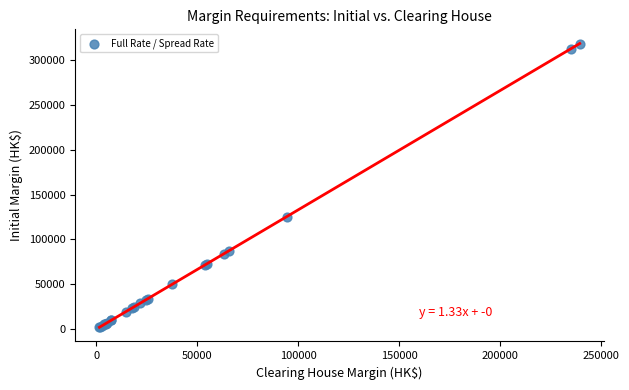

What Y value in the scatter plot is closest to 160191?

125352